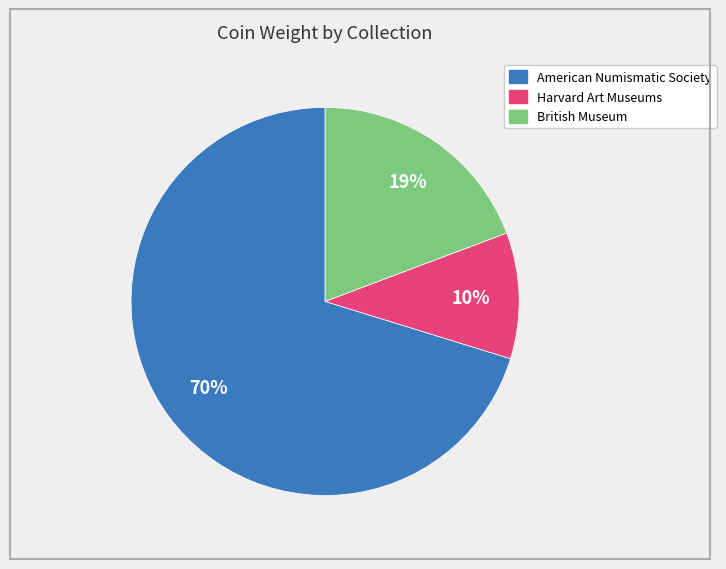

To the nearest percent, what is the average slice percentage?

33%